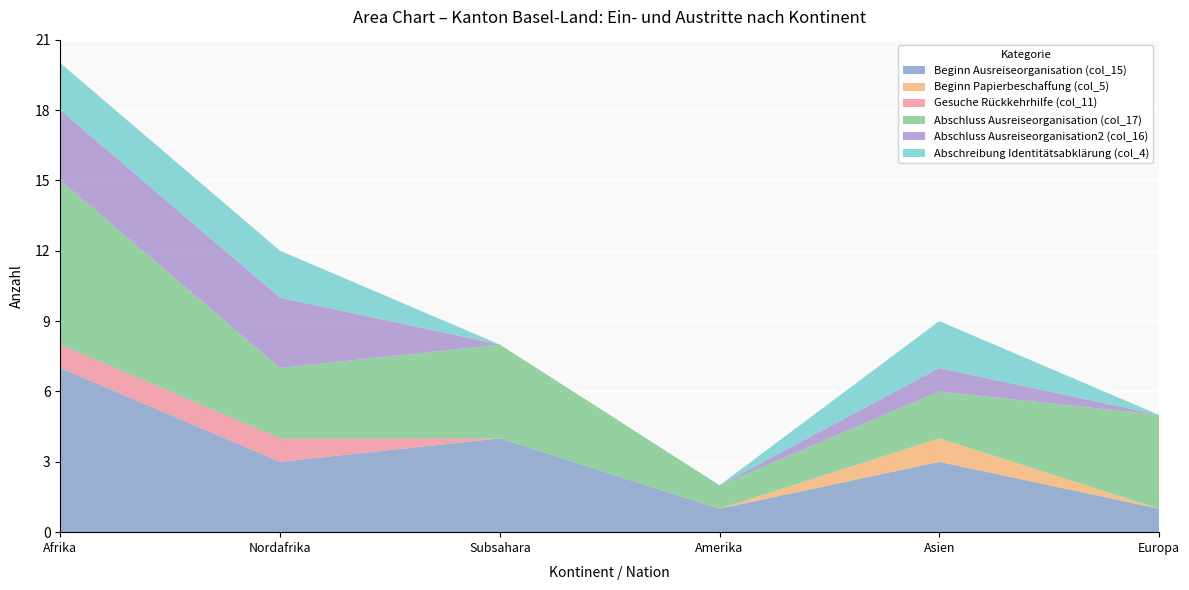

Reading left to right, what are all the values shown in this chart?

Beginn Ausreiseorganisation (col_15): 7	3	4	1	3	1
Beginn Papierbeschaffung (col_5): 0	0	0	0	1	0
Gesuche Rückkehrhilfe (col_11): 1	1	0	0	0	0
Abschluss Ausreiseorganisation (col_17): 7	3	4	1	2	4
Abschluss Ausreiseorganisation2 (col_16): 3	3	0	0	1	0
Abschreibung Identitätsabklärung (col_4): 2	2	0	0	2	0